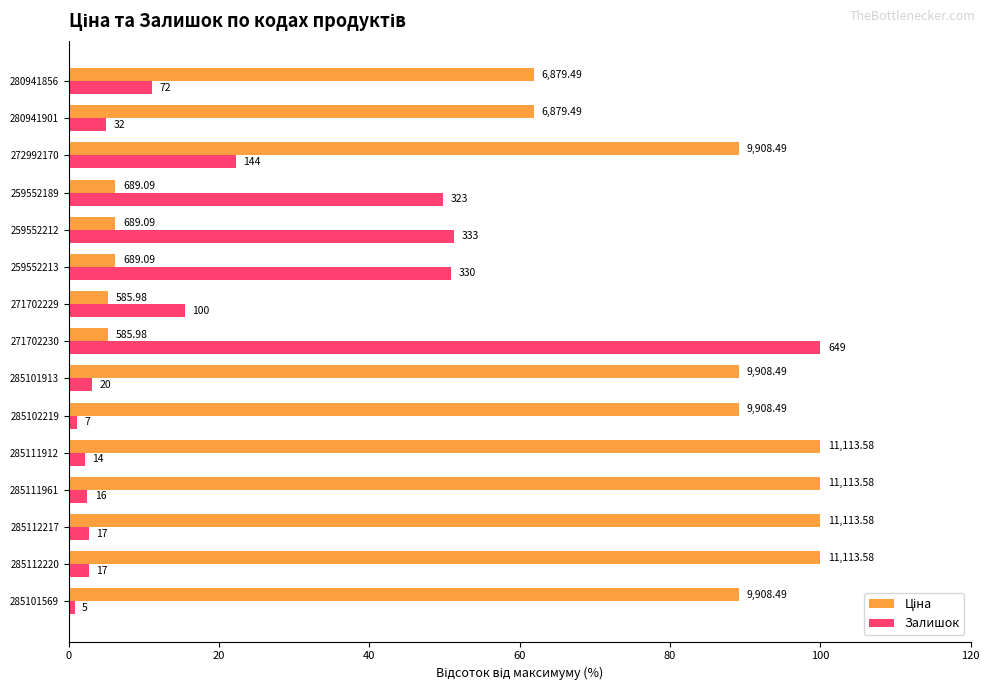

What is the sum of all Ціна values?

909.6